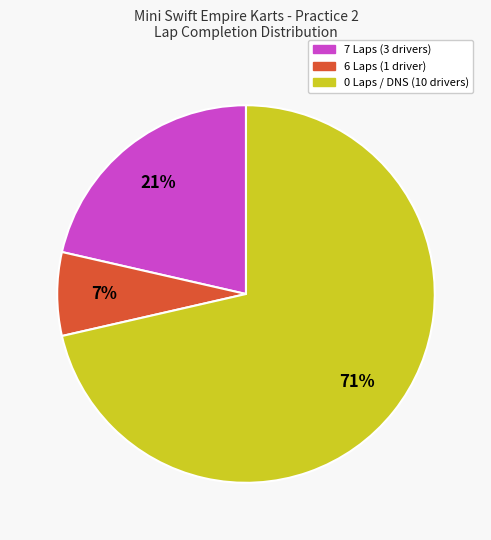

How many segments does this pie chart have?

3